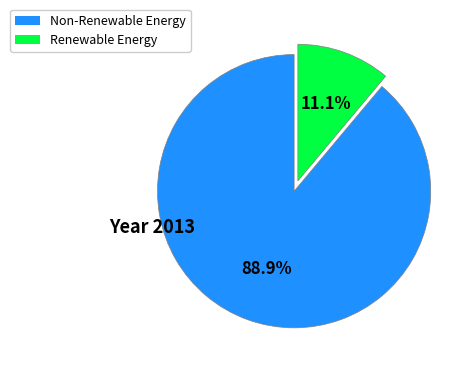

What percentage do Non-Renewable Energy and Renewable Energy together represent?

100.0%